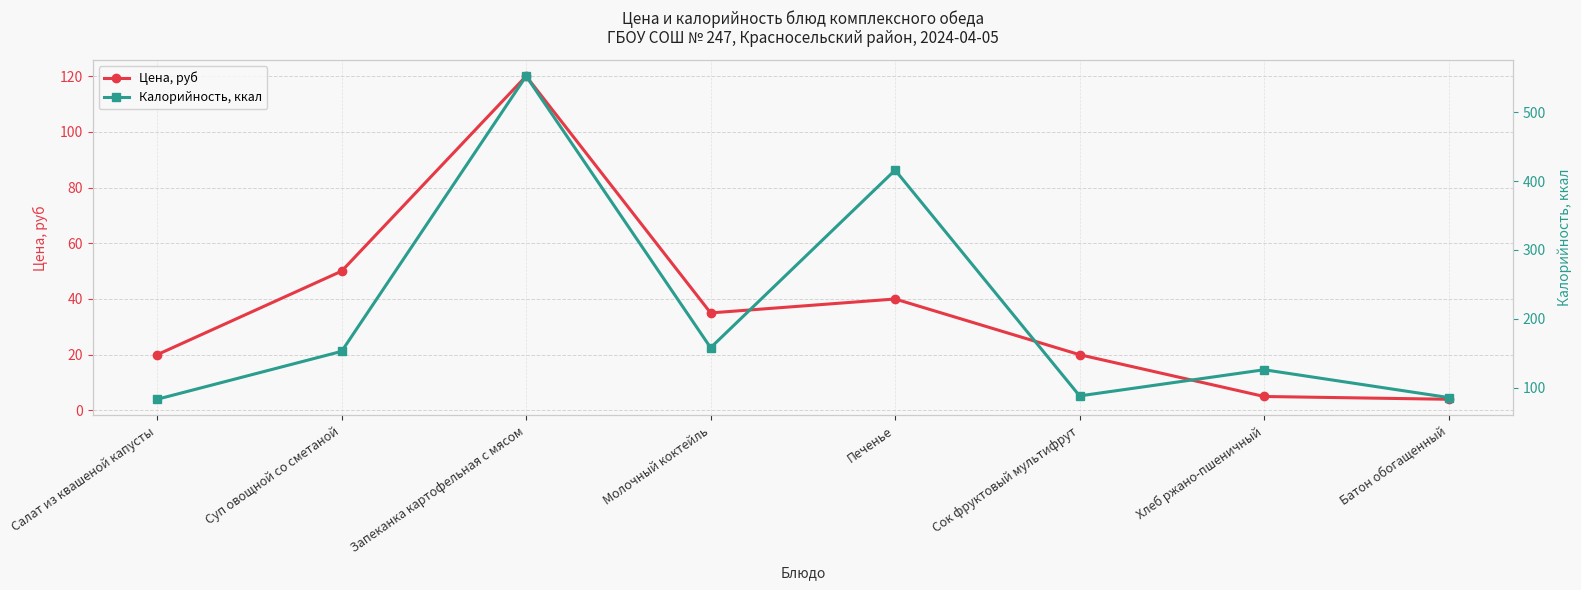

What is the value of the Цена, руб point at the 4th from the left?

35